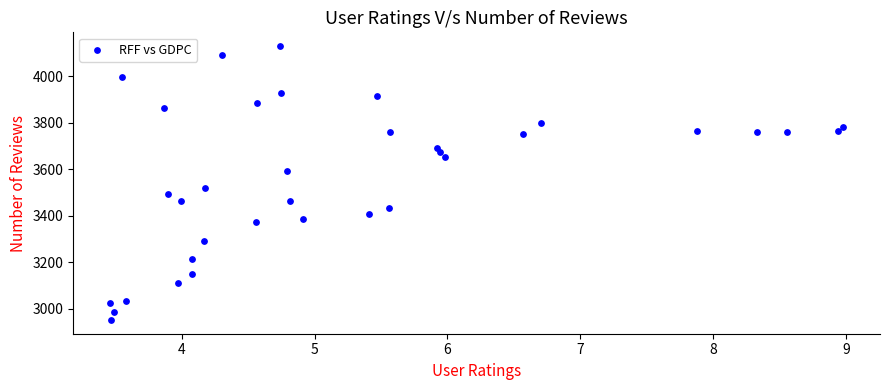

What is the range of X values (max minus min)?

5.5